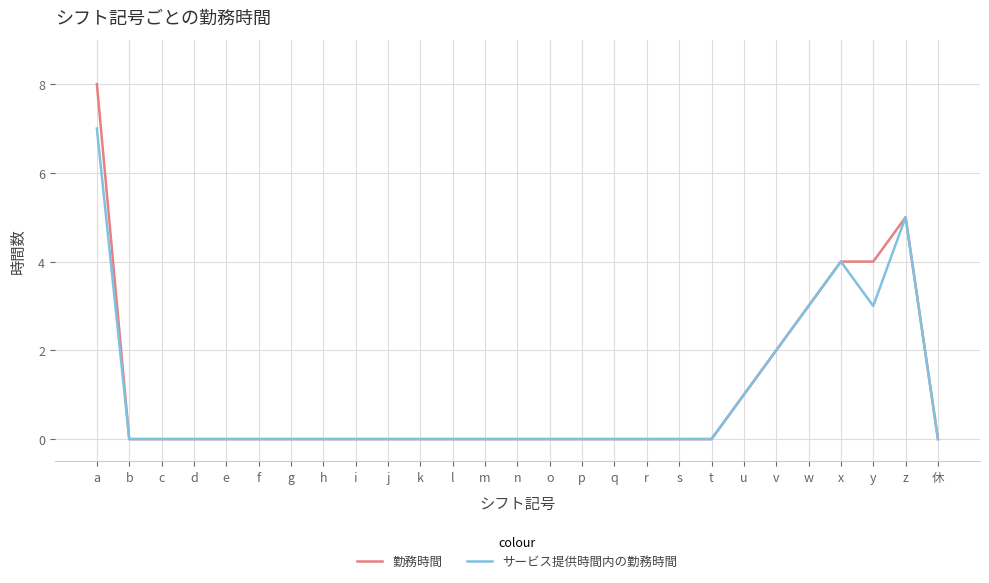

The value of 勤務時間 at b is 5. True or false?

False